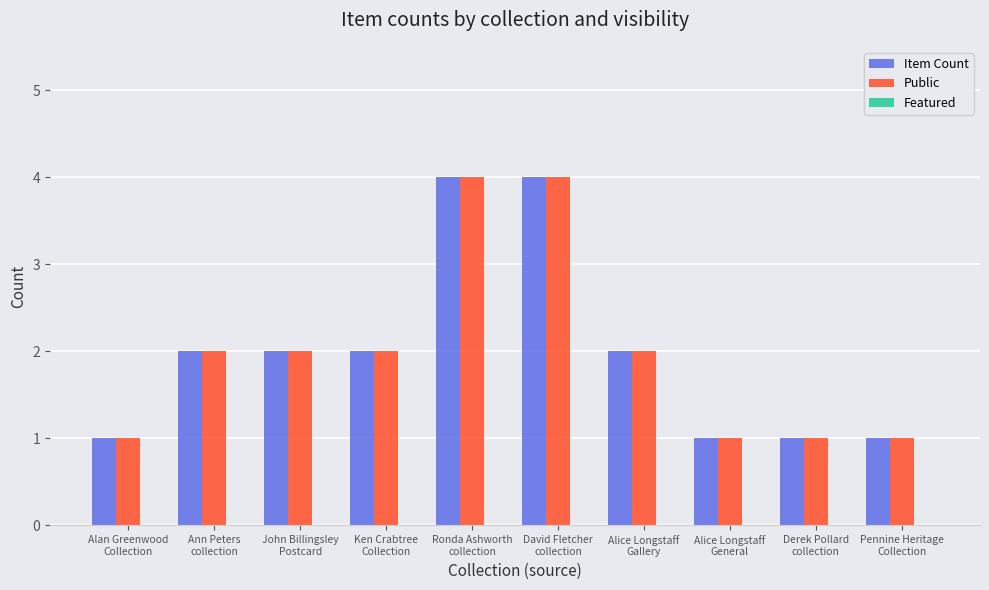

What is the difference between the maximum and minimum values in the Item Count series?

3